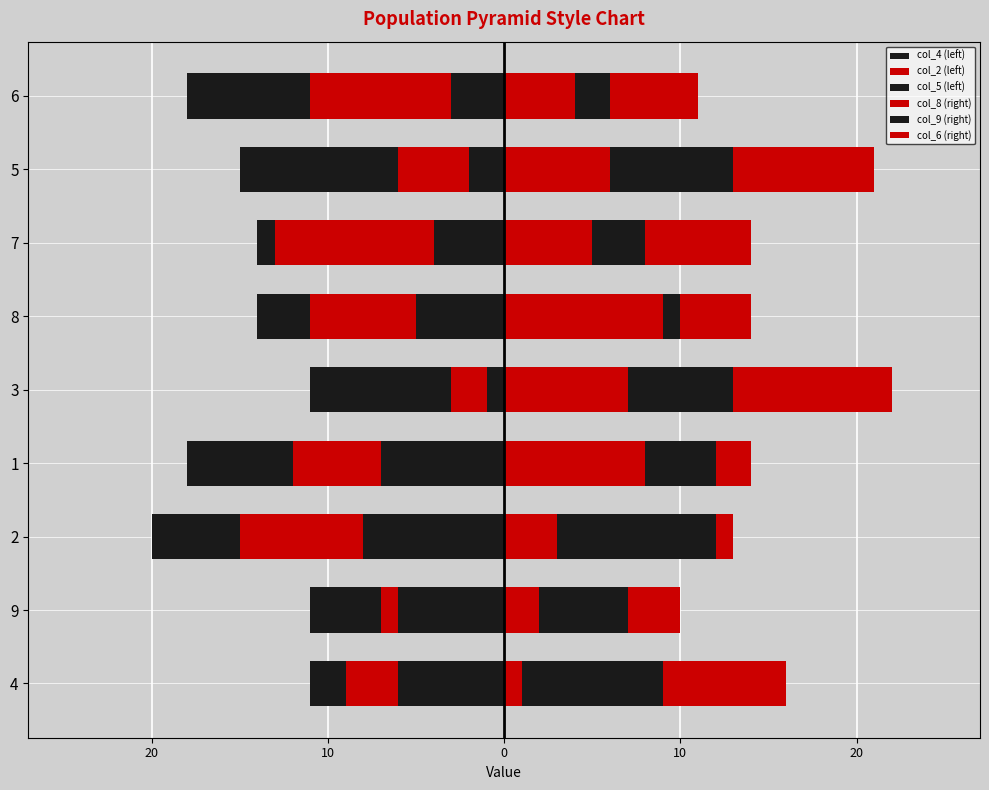

At how many categories does at least one series exceed -1?

9